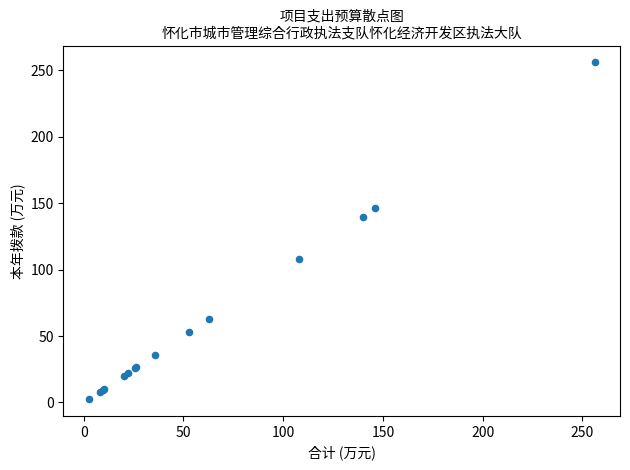

What Y value in the scatter plot is closest to 129?

140.0